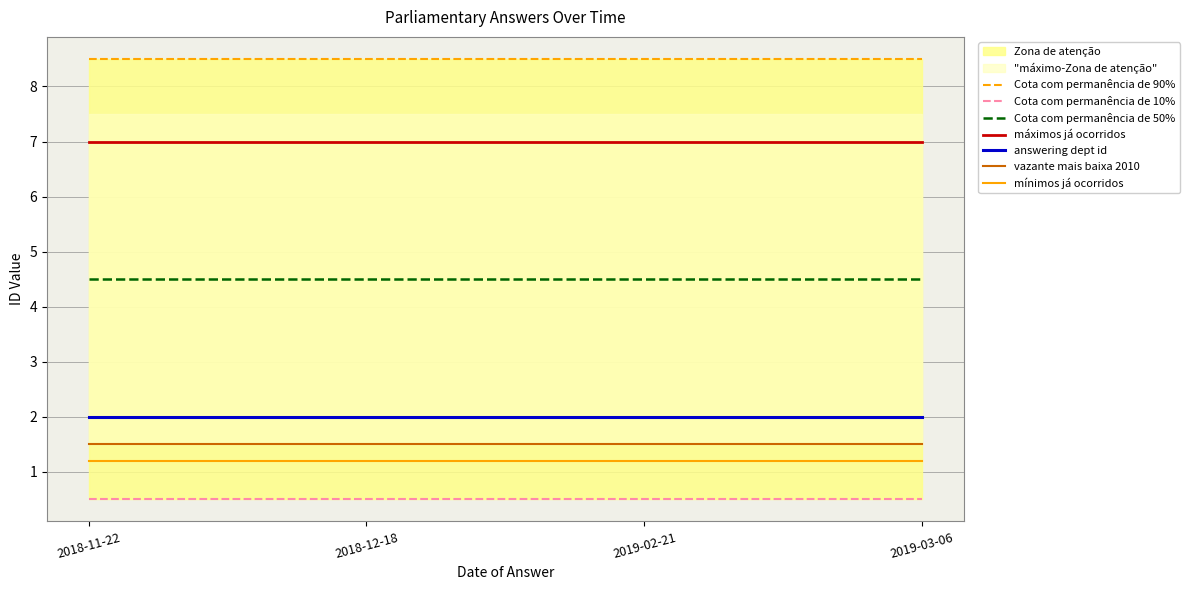

Does the chart display data point markers on the line(s)?

No